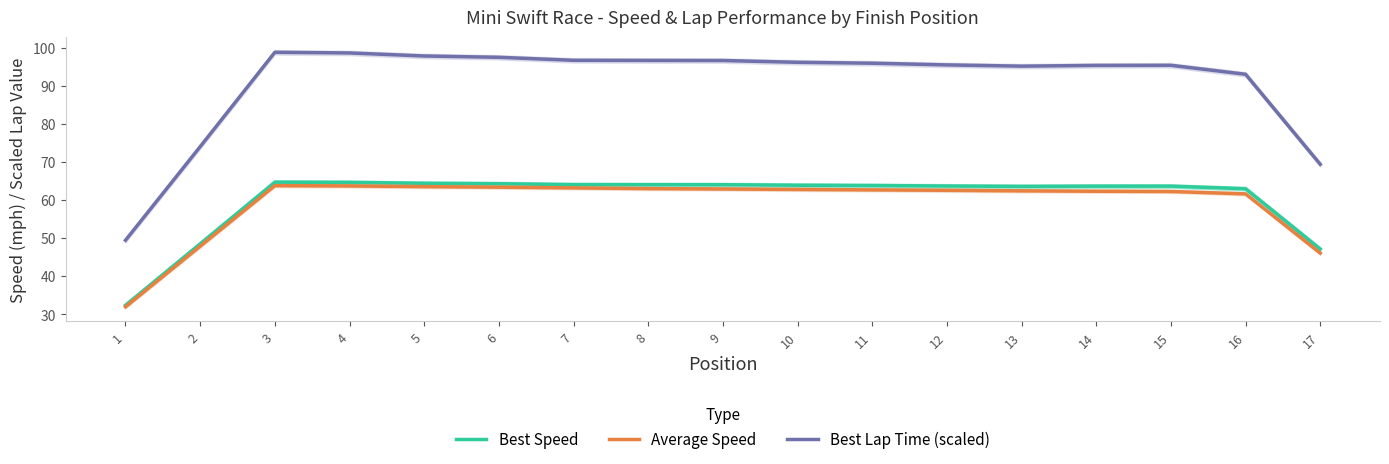

Between 11 and 8, which is larger?

8